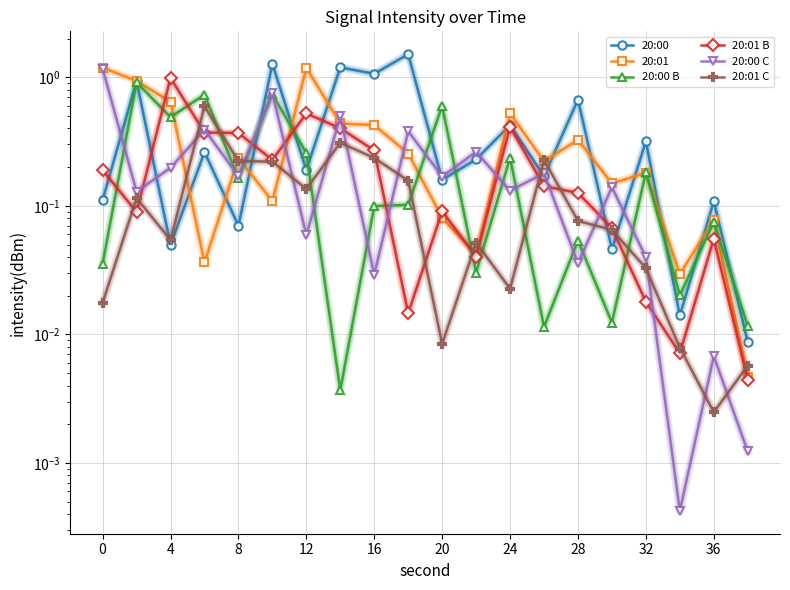

Which series has the largest range (max minus min)?

20:00